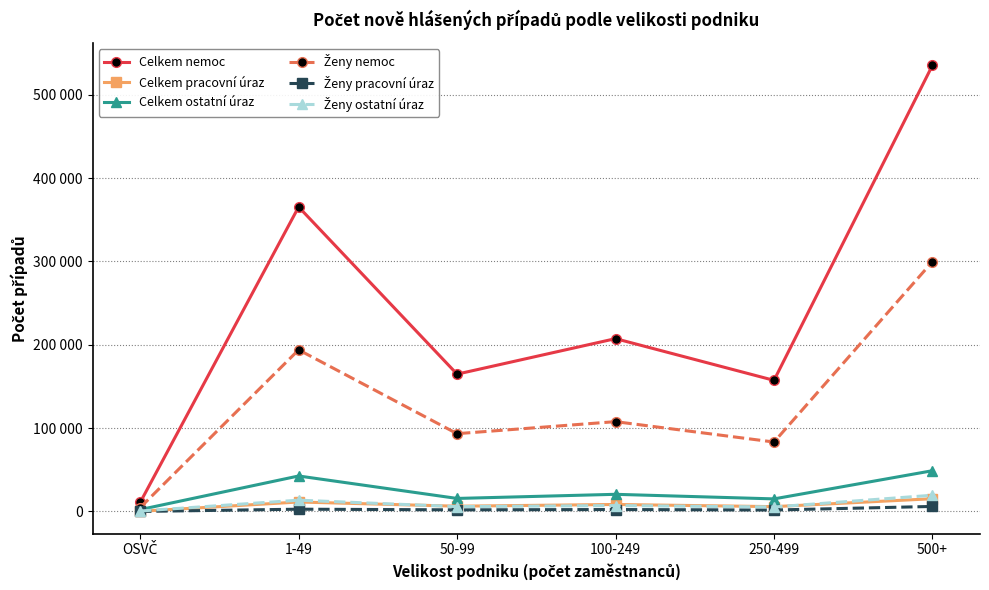

True or false: Ženy ostatní úraz has a value of 9206 at 250-499.

False